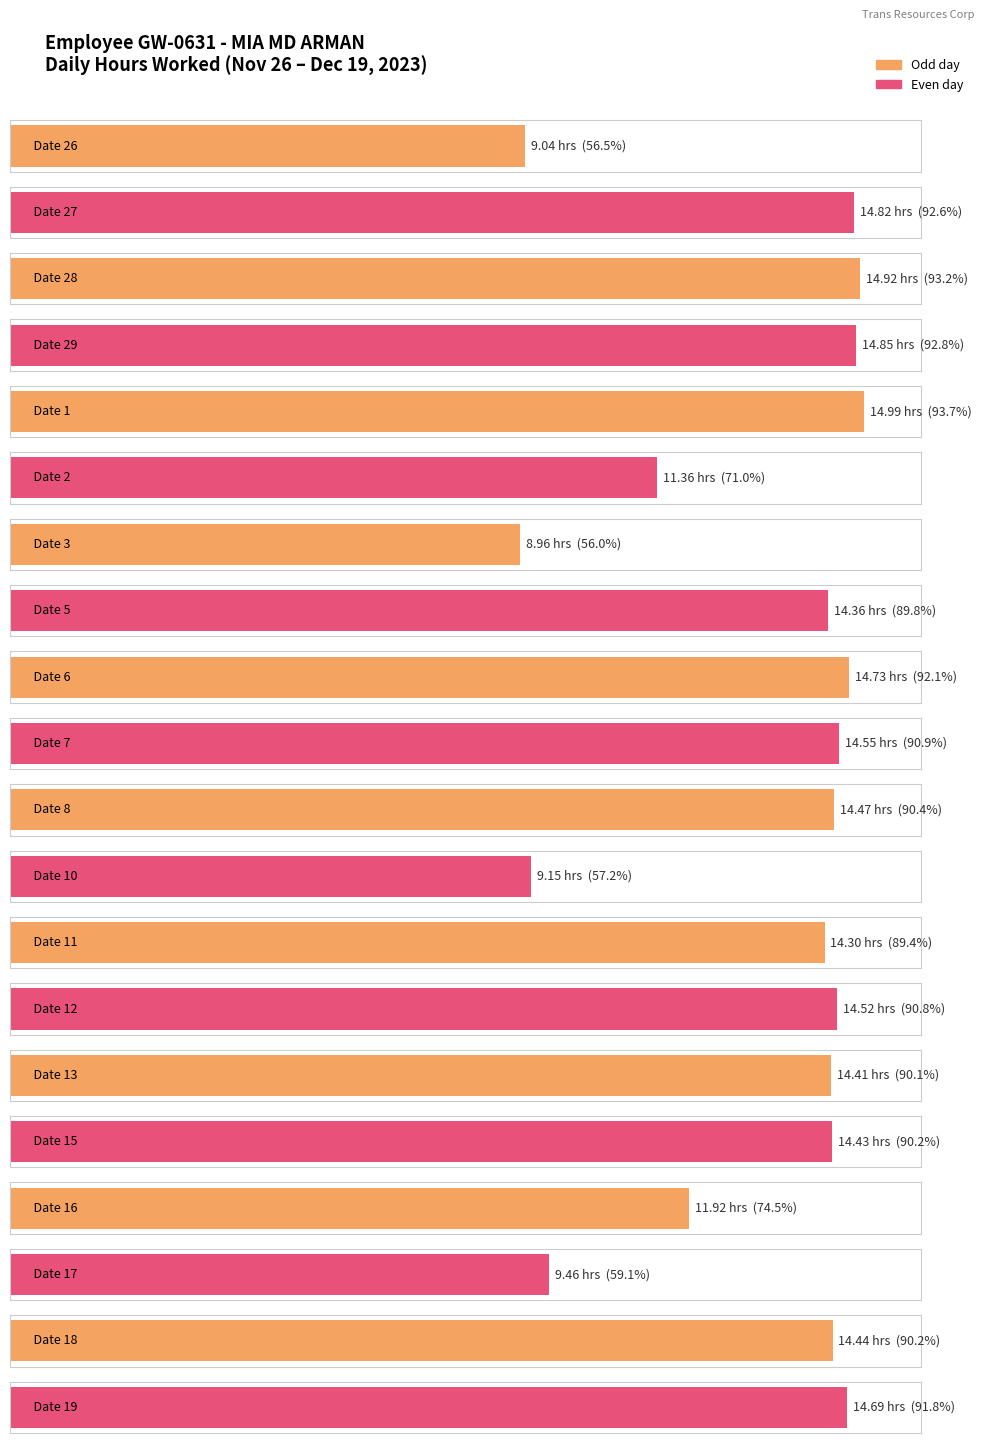

The value at 8 is 9.7. True or false?

False